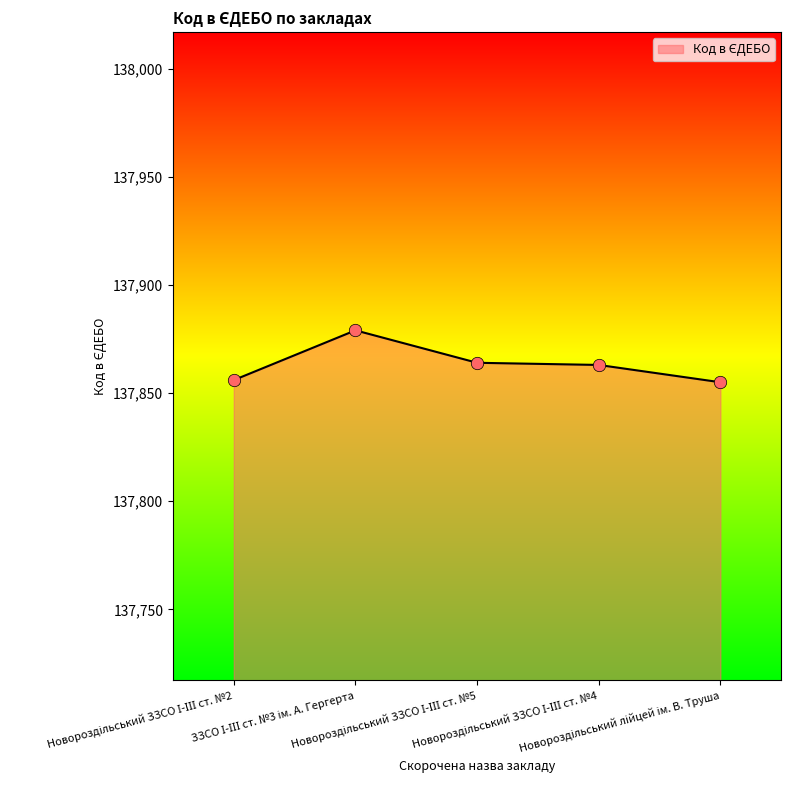

What is the minimum value shown in the chart?

137855